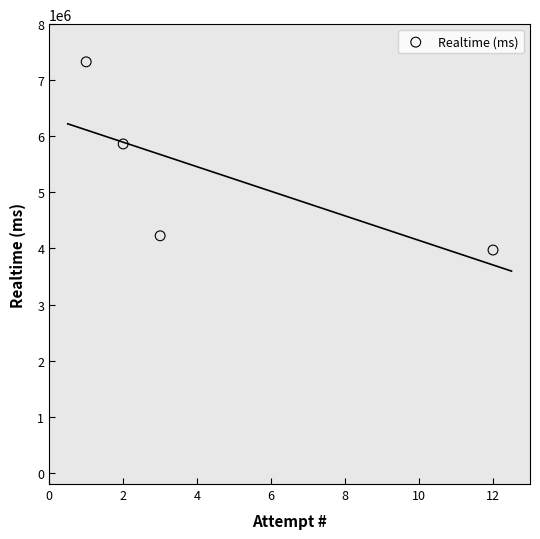

What is the range of Y values (max minus min)?

3355603